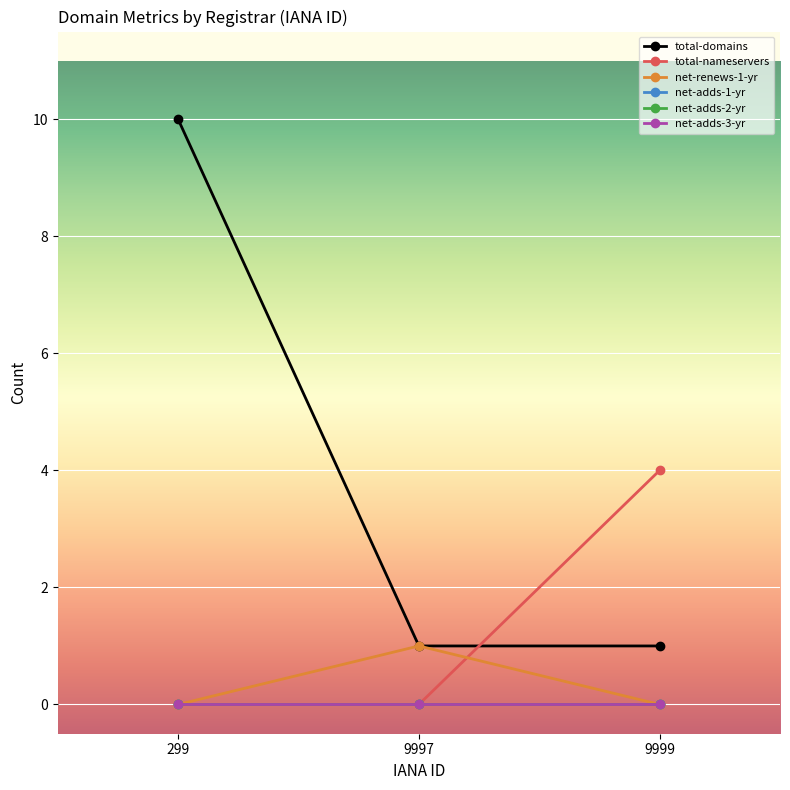

Which category has the lowest value in the total-nameservers series?

299